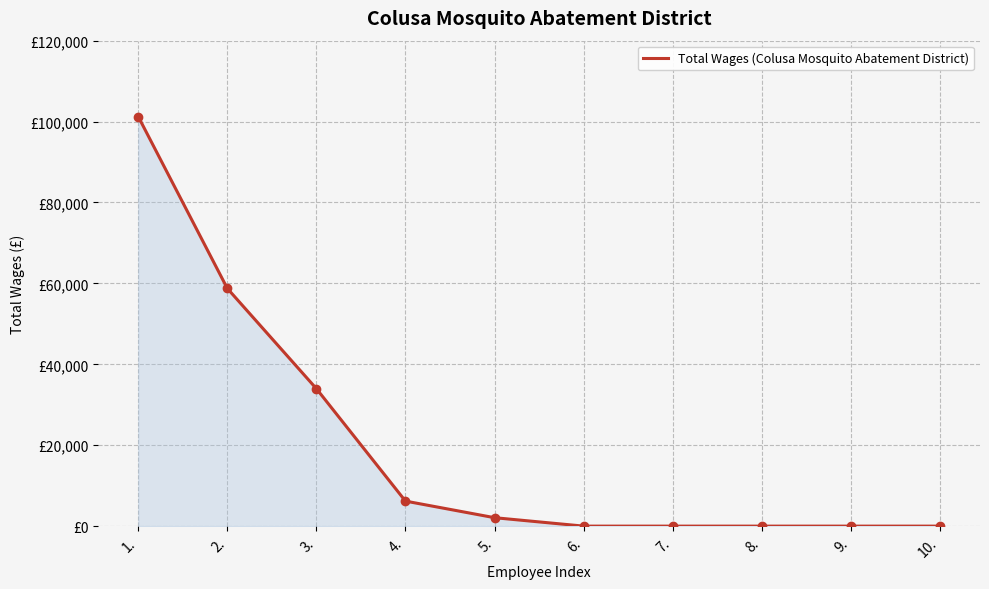

What is the label of the 10th point from the left?

10.